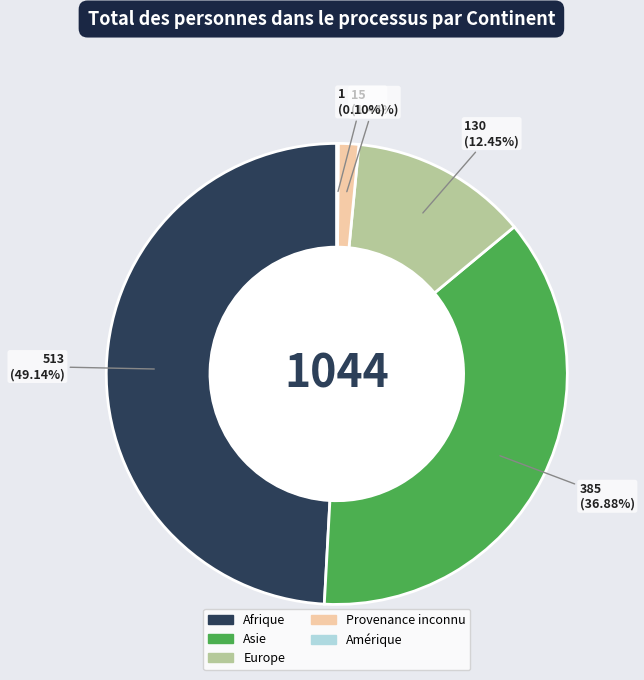

Do Provenance inconnu and Asie together represent more than half of the pie?

No